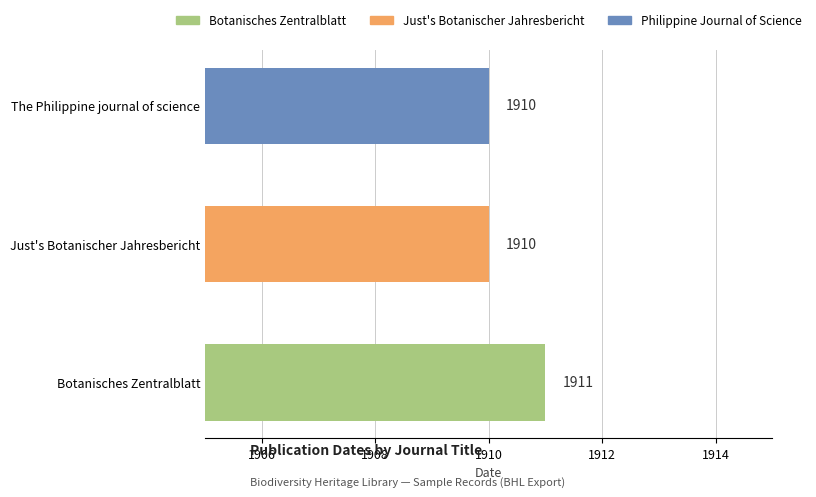

What is the sum of the values at The Philippine journal of science and Just's Botanischer Jahresbericht?

3820